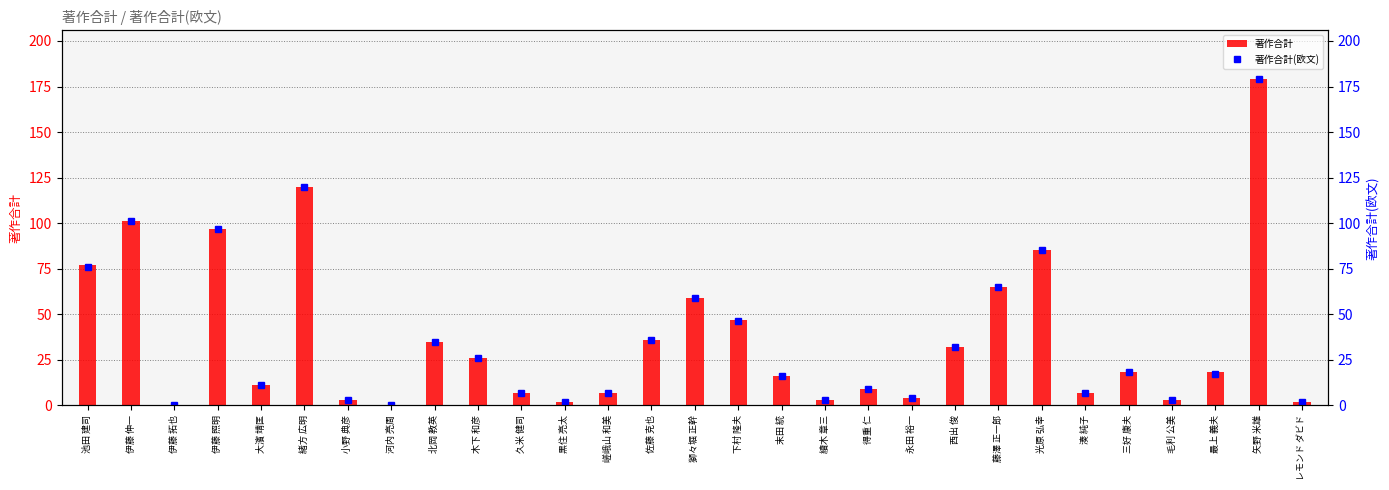

List the labels in order of 著作合計 value, smallest first.

伊藤 拓也, 河内 亮周, 黒住 亮太, レモンド ダビド, 小野 典彦, 續木 章三, 毛利 公美, 永田 裕一, 久米 健司, 嵯峨山 和美, 湊 純子, 得重 仁, 大濱 靖匡, 末田 統, 三好 康夫, 最上 義夫, 木下 和彦, 西出 俊, 北岡 教英, 佐藤 克也, 下村 隆夫, 獅々堀 正幹, 藤澤 正一郎, 池田 建司, 光原 弘幸, 伊藤 照明, 伊藤 伸一, 緒方 広明, 矢野 米雄